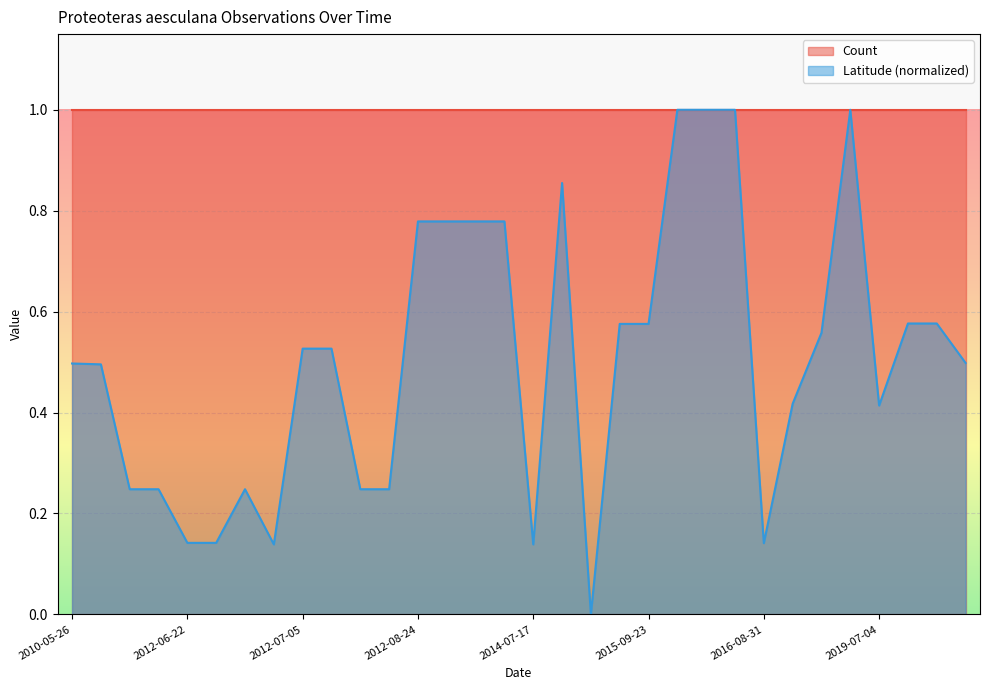

What is the highest value of the Latitude (normalized) series?

1.0